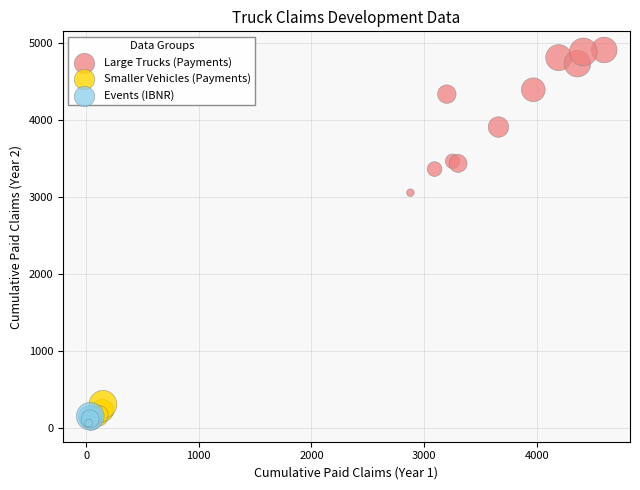

What are all the series names shown in the legend?

Large Trucks (Payments), Smaller Vehicles (Payments), Events (IBNR)